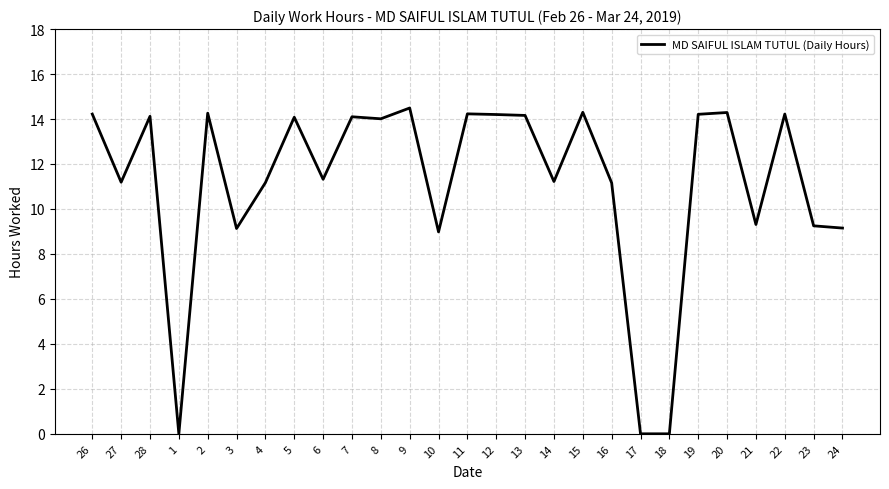

The chart shows a value of 3.6 at 23. True or false?

False